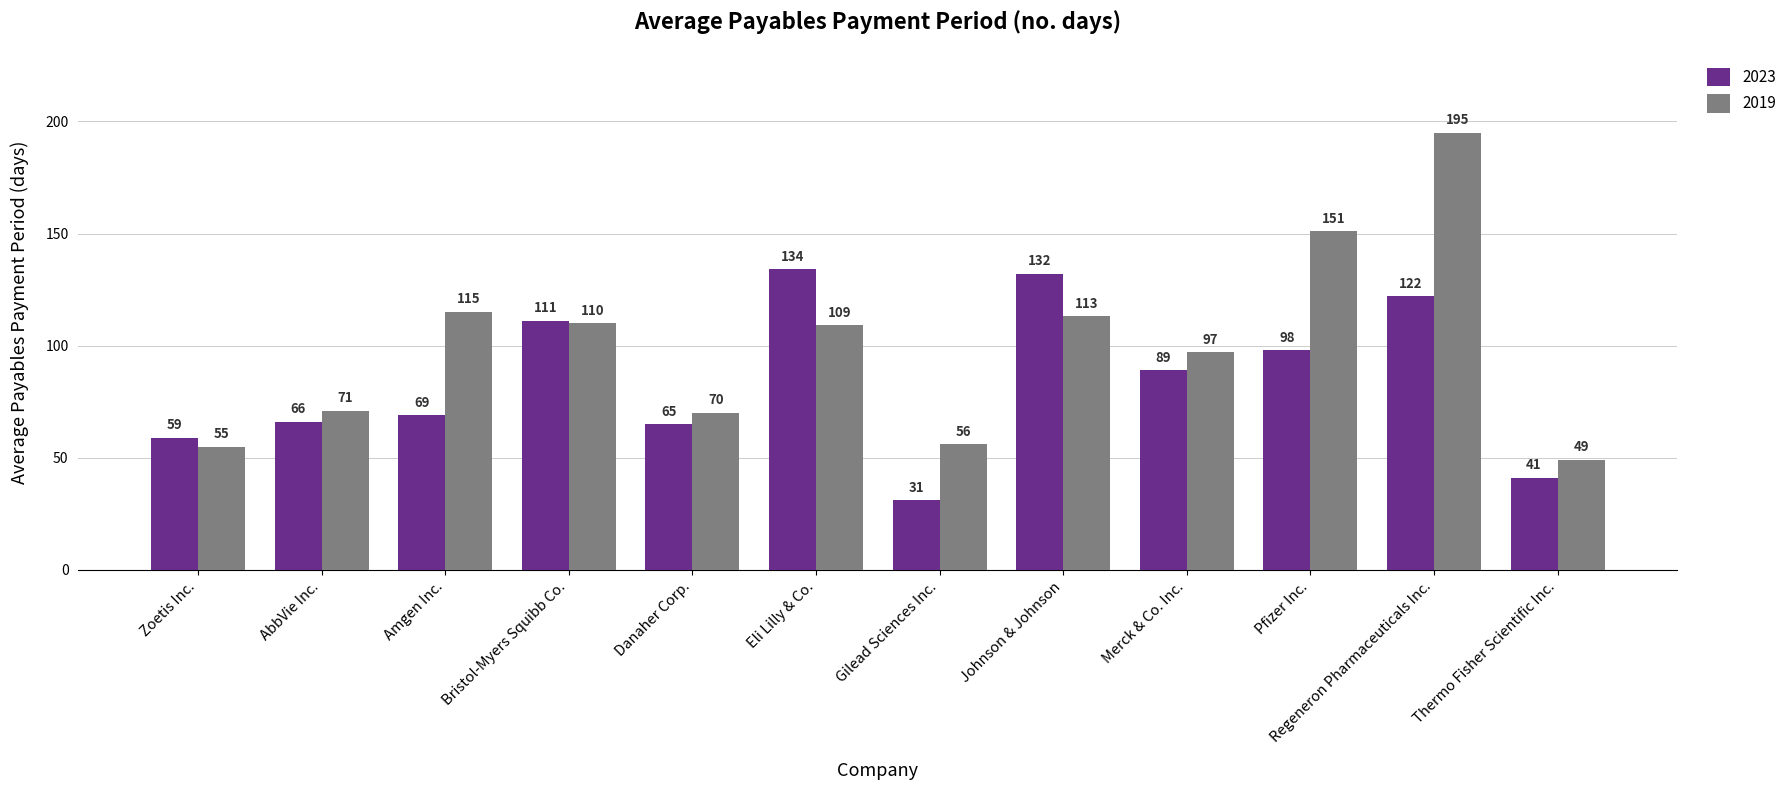

What is the average value of the 2023 series?

85